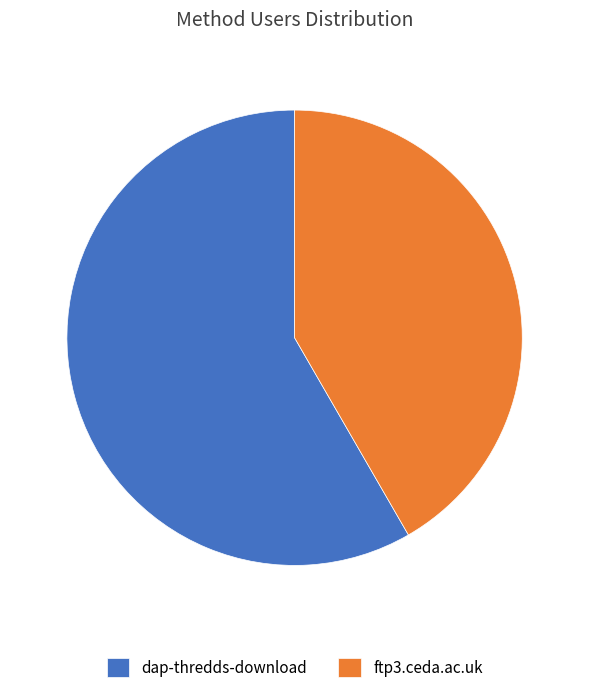

Count the number of slices in the pie.

2